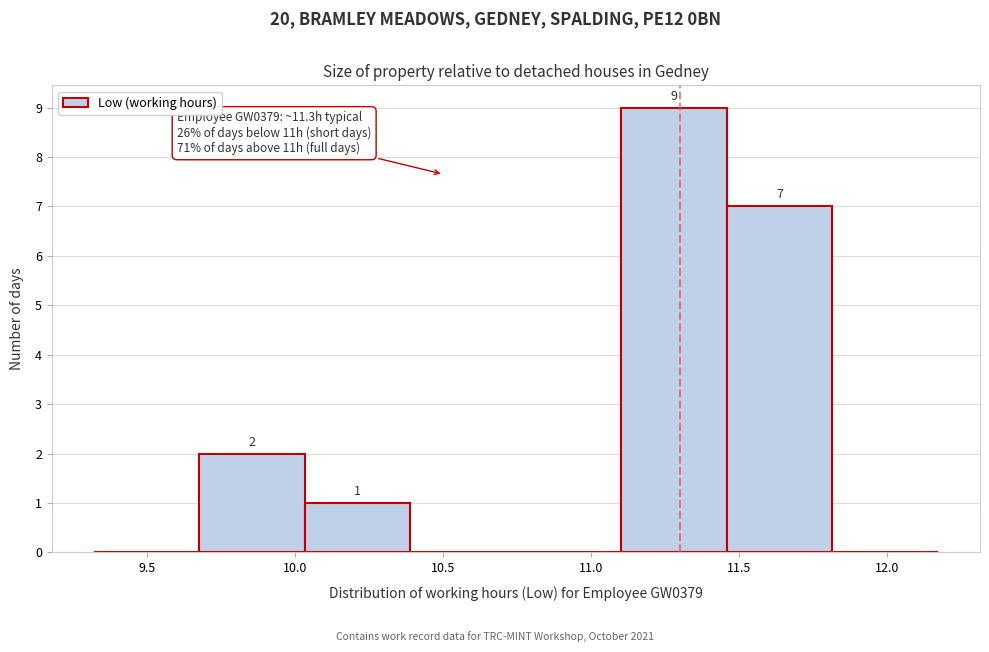

Which range on the x-axis has the tallest bar?

11.10 to 11.45